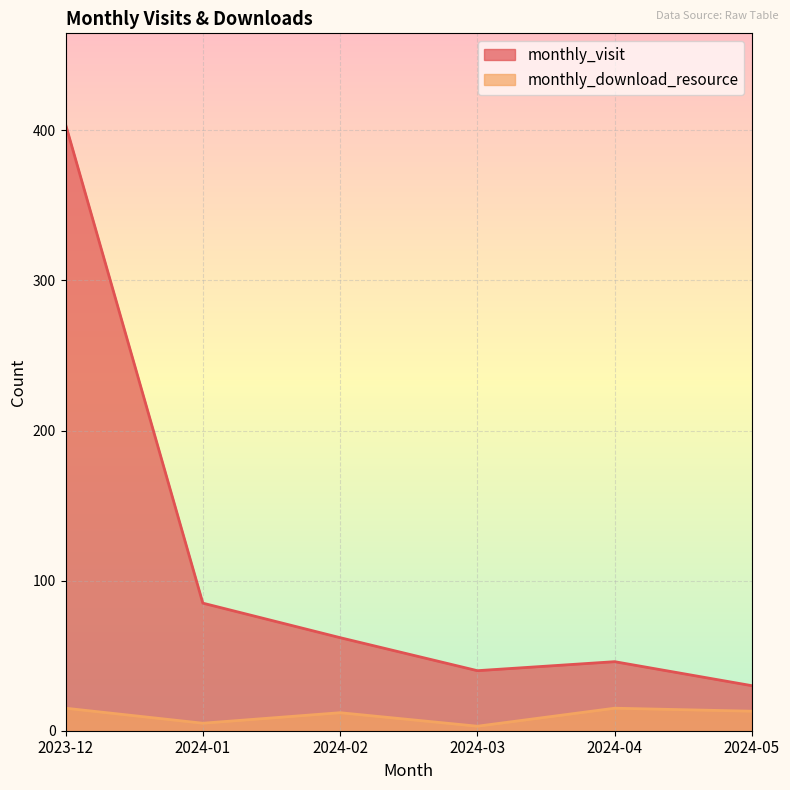

What is the sum of the monthly_visit values at 2024-03 and 2024-02?

102